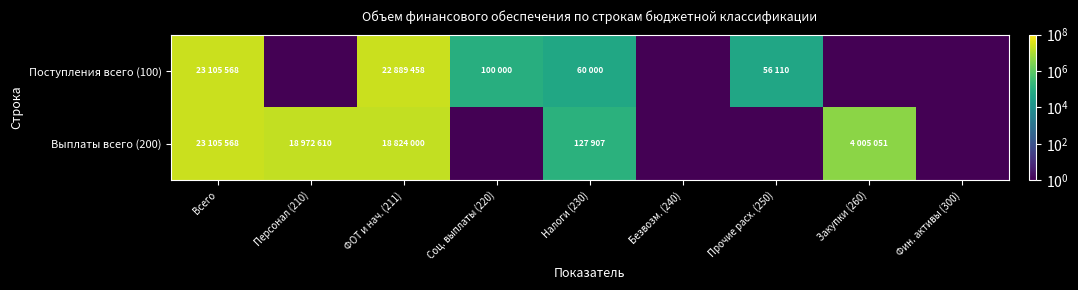

Which series has the largest range (max minus min)?

Поступления всего (100)